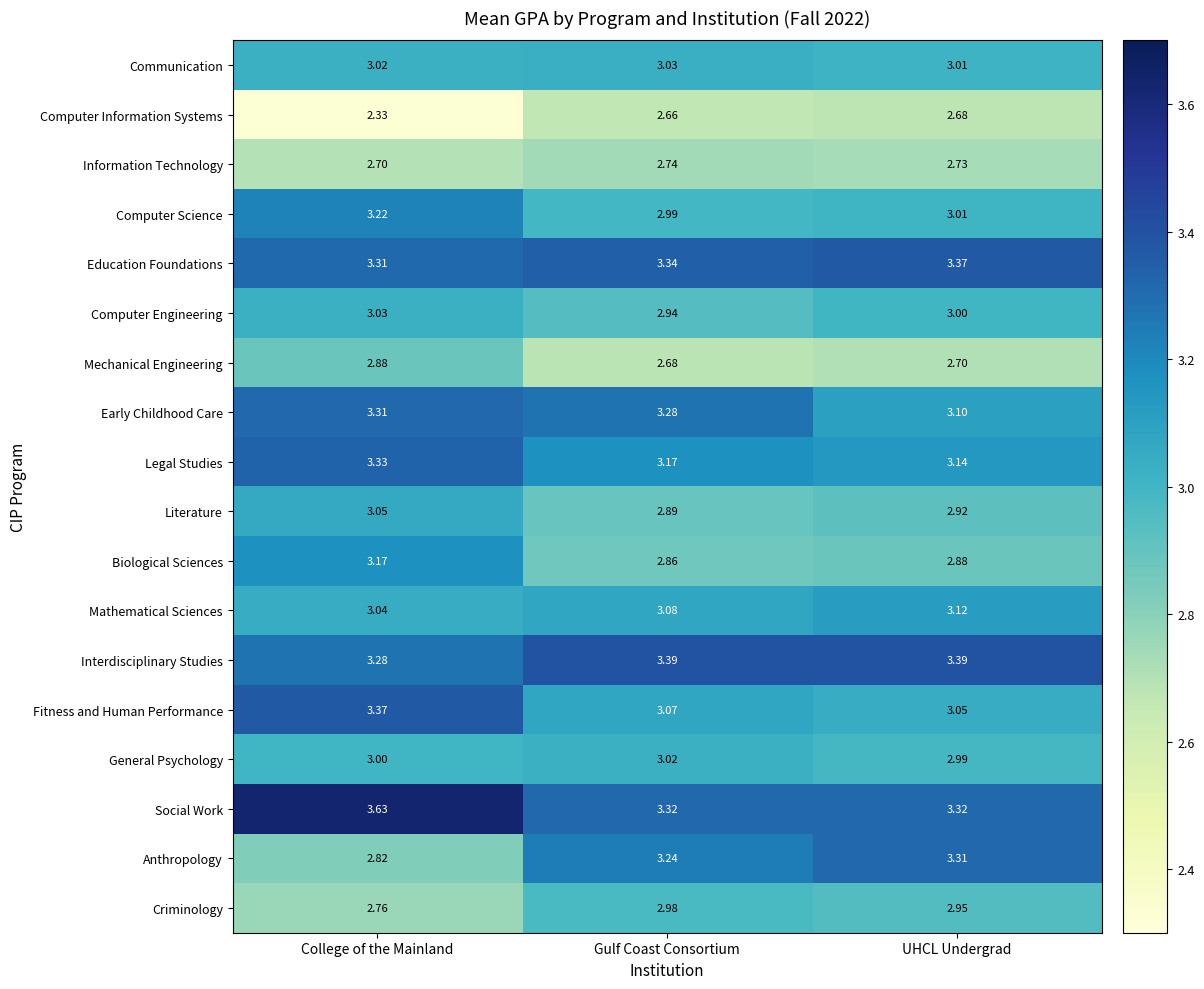

Which series changed the most between College of the Mainland and Gulf Coast Consortium?

Anthropology